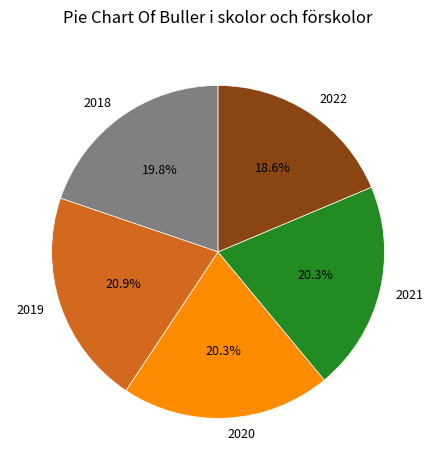

The 2019 slice represents 27% of the pie. True or false?

False